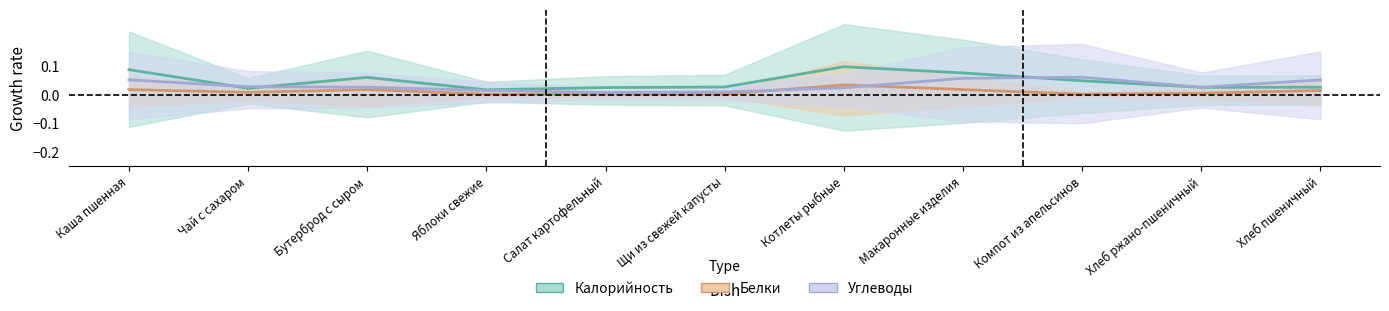

What position from the left is Компот из апельсинов?

9